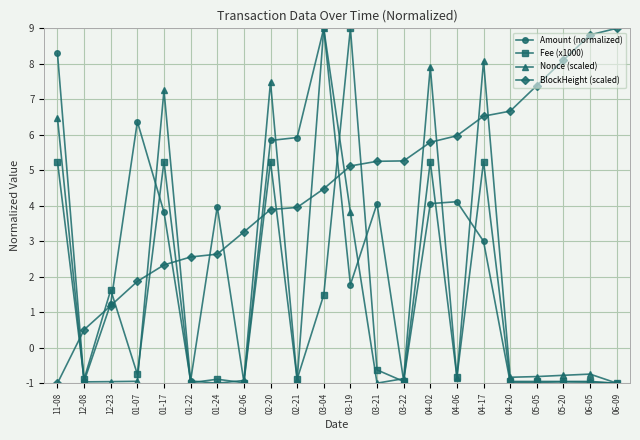

What is the maximum value for Amount (normalized)?

9.0